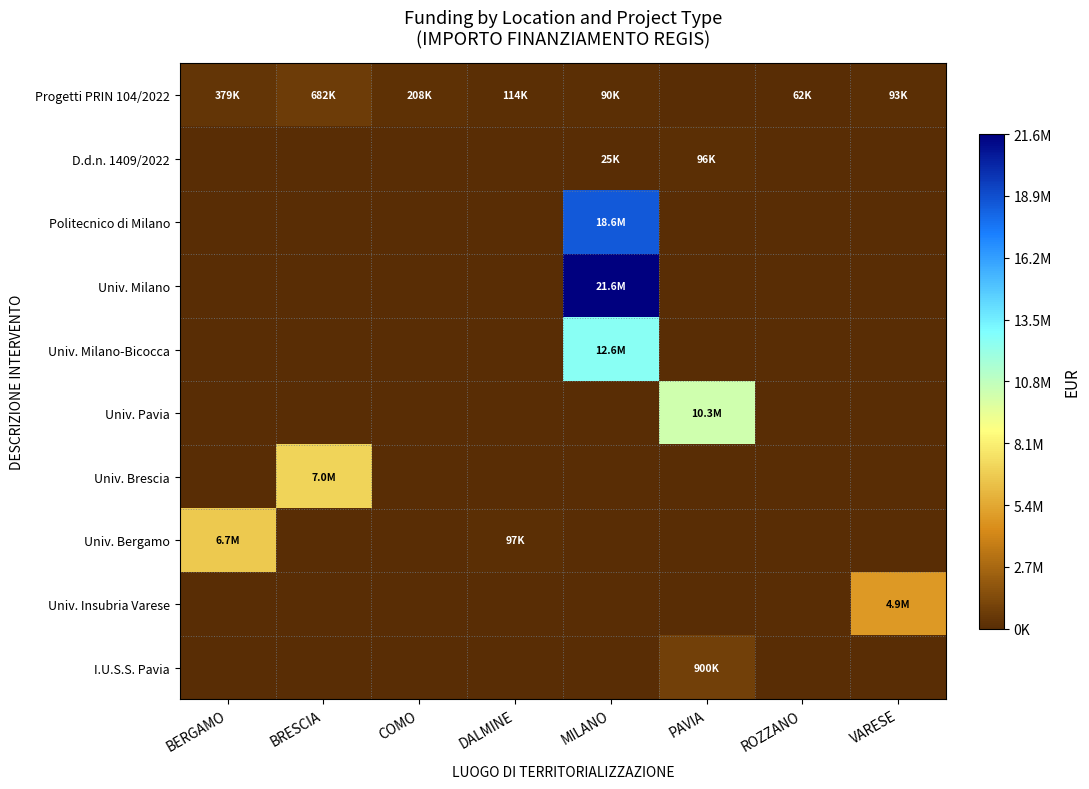

What is the total value across all series at BRESCIA?

7707419.5